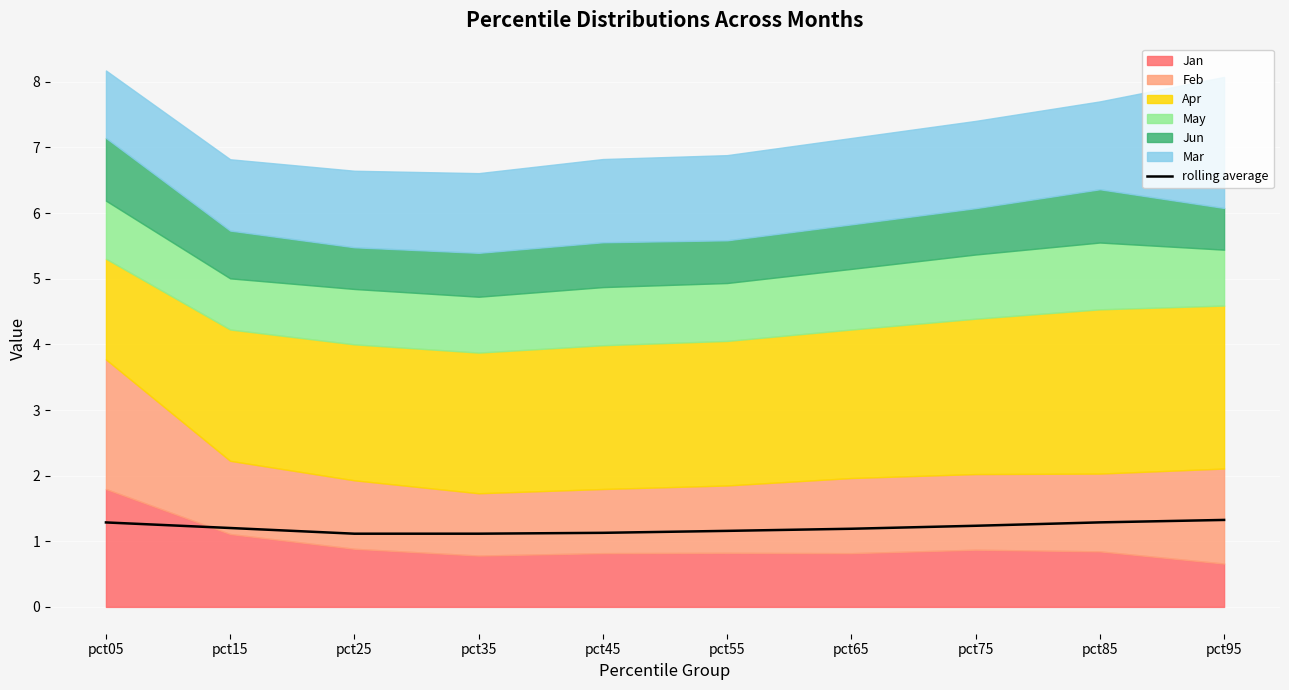

What is the minimum value shown in the chart?

1.1